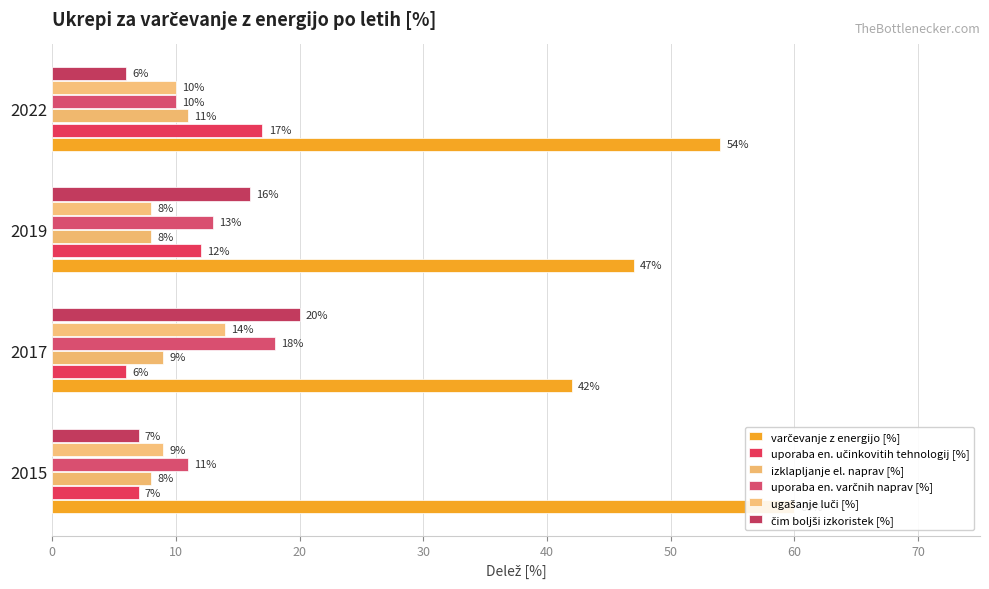

The uporaba en. varčnih naprav [%] series shows 17 at 2019. True or false?

False